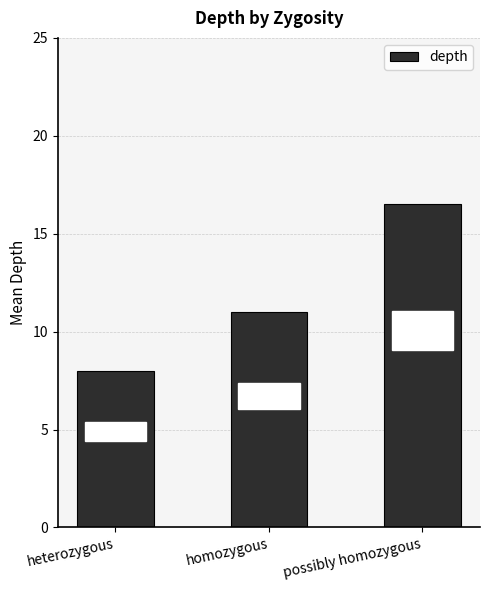

List the labels in order of value, smallest first.

heterozygous, homozygous, possibly homozygous